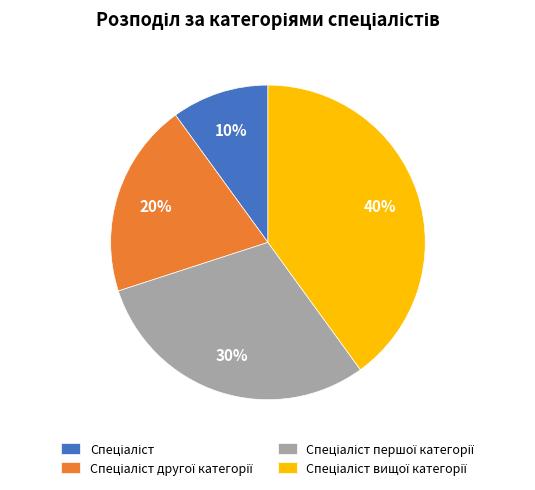

Is there any slice that represents more than half of the pie?

No